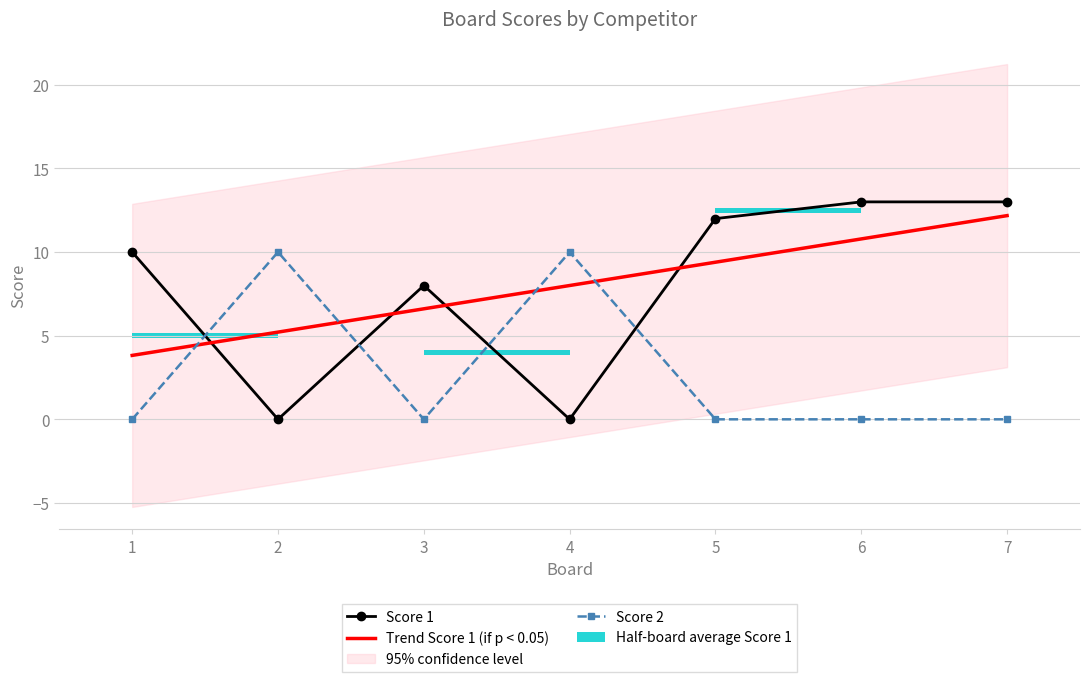

Is the value of Score 2 at 1 greater than the value of Score 1 at 2?

No